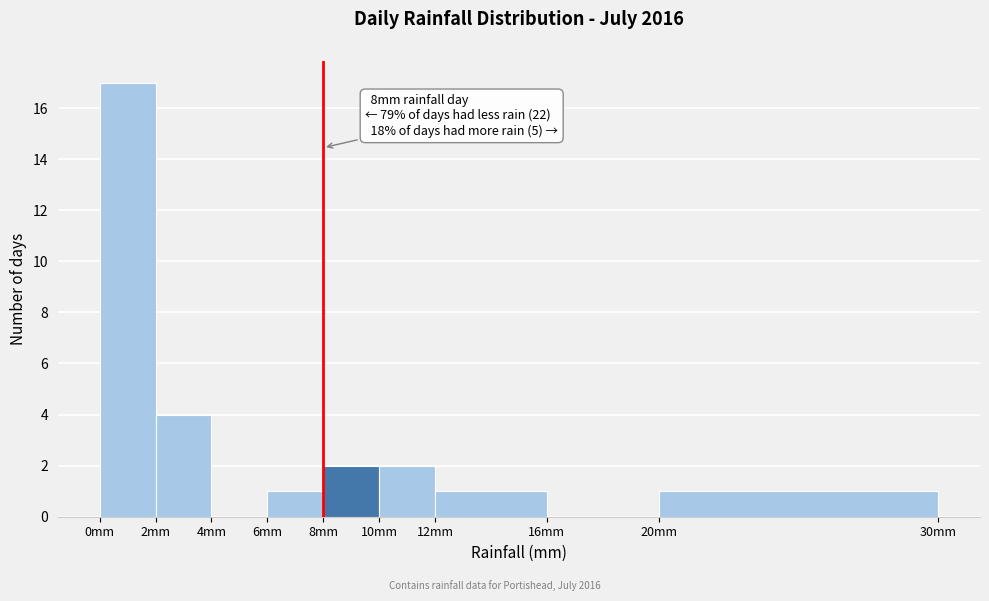

Which range on the x-axis has the tallest bar?

0 to 2